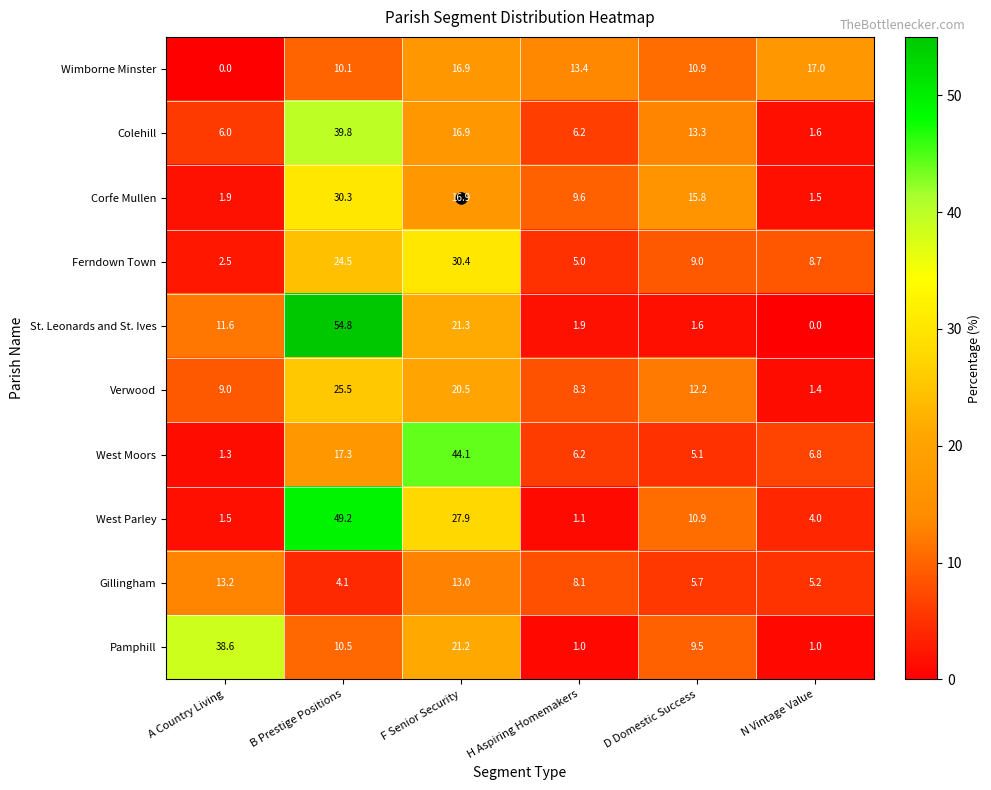

Which category has the highest value across all series?

B Prestige Positions